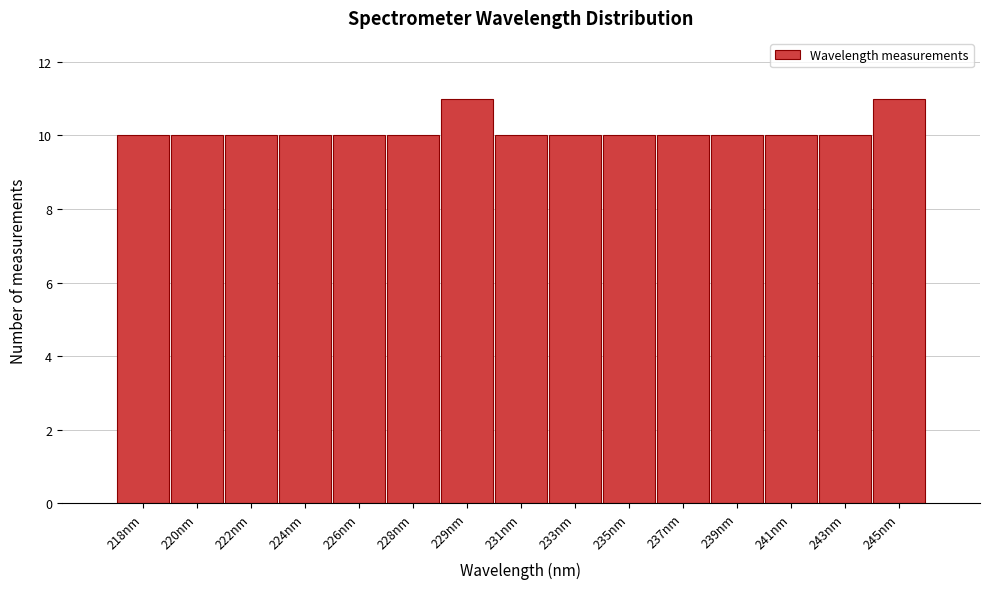

Reading left to right, list all the values displayed in this chart.

10	10	10	10	10	10	11	10	10	10	10	10	10	10	11